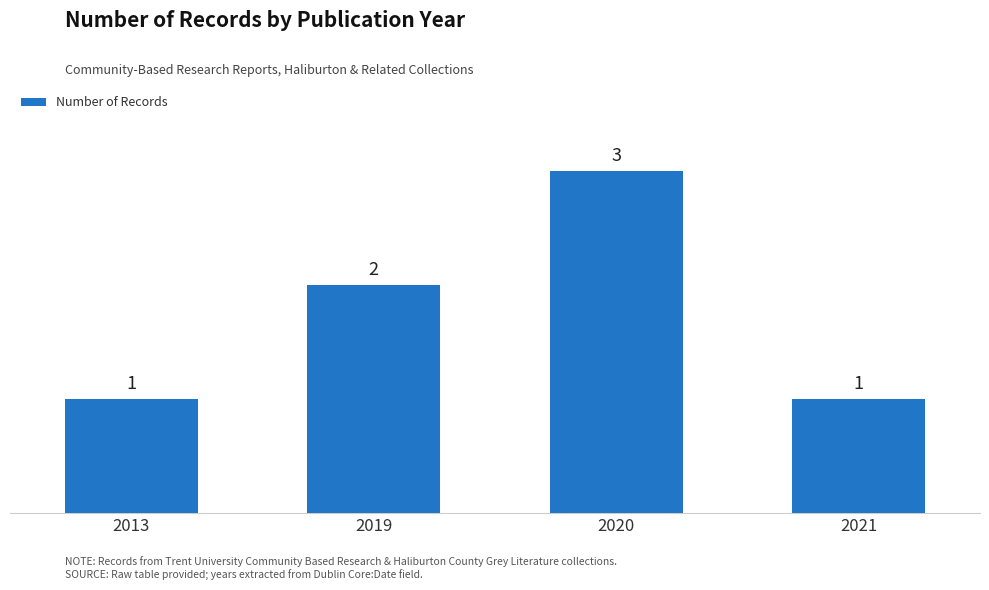

Which has a higher value, 2019 or 2013?

2019